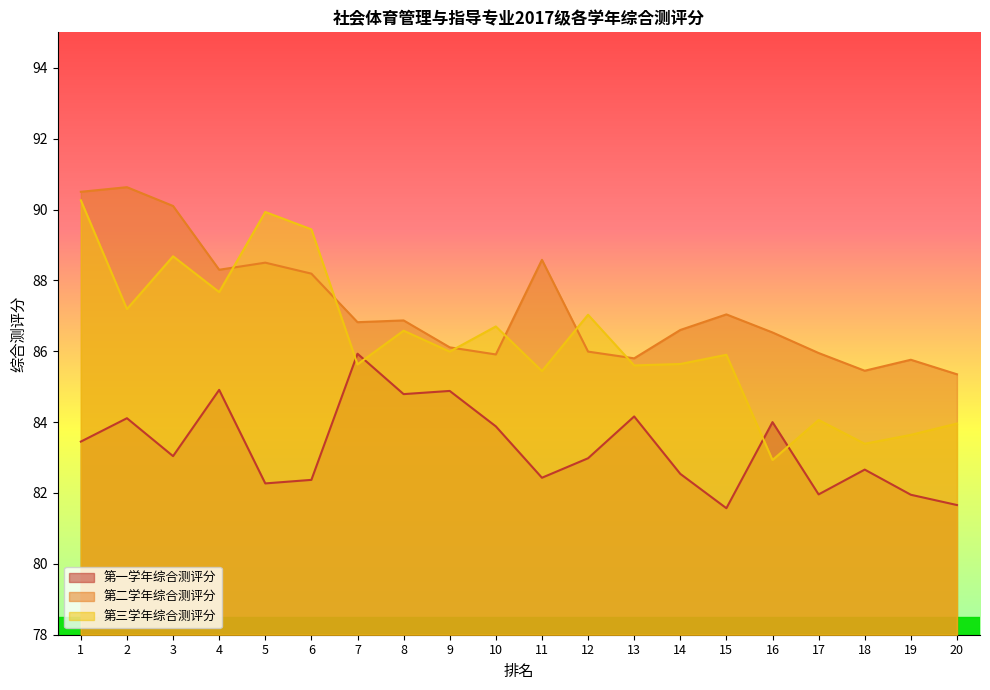

Rank the series at 3 from highest to lowest value.

第二学年综合测评分, 第三学年综合测评分, 第一学年综合测评分